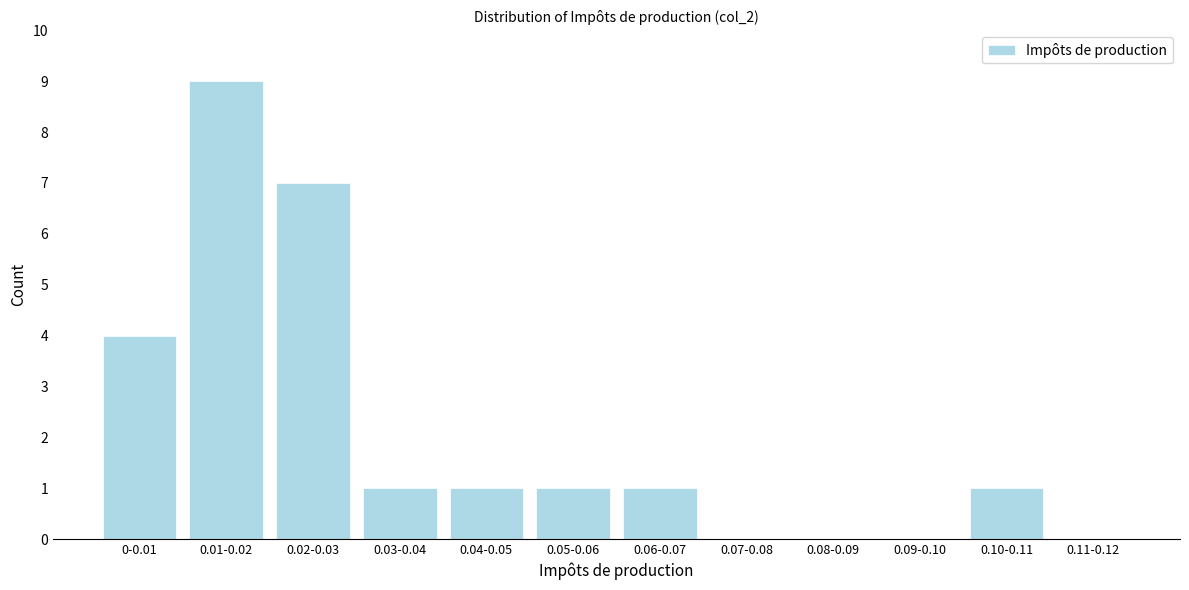

Reading left to right, transcribe all the data shown in this chart.

0-0.01=4	0.01-0.02=9	0.02-0.03=7	0.03-0.04=1	0.04-0.05=1	0.05-0.06=1	0.06-0.07=1	0.07-0.08=0	0.08-0.09=0	0.09-0.10=0	0.10-0.11=1	0.11-0.12=0